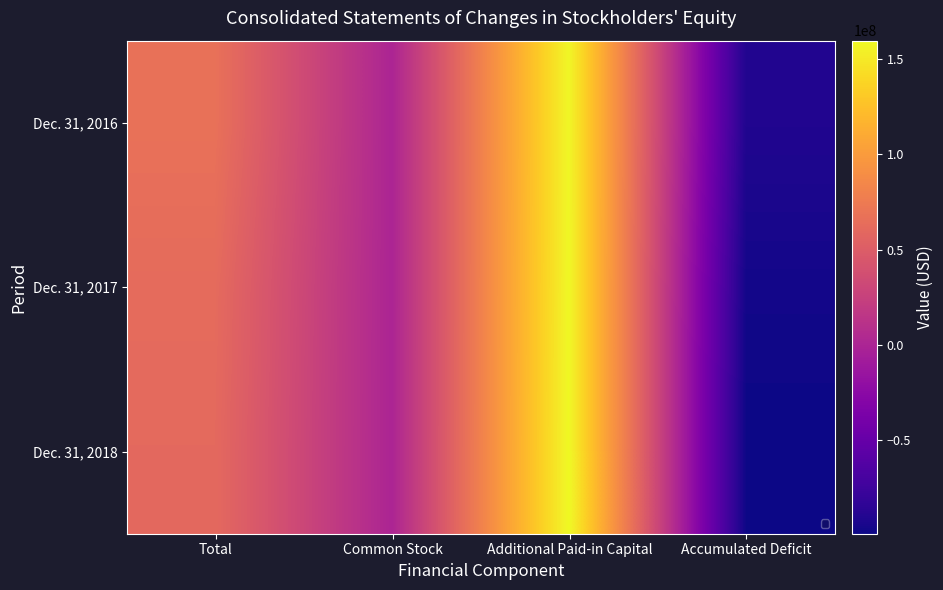

Is the value of Dec. 31, 2016 at Total greater than the value of Dec. 31, 2017 at Total?

Yes